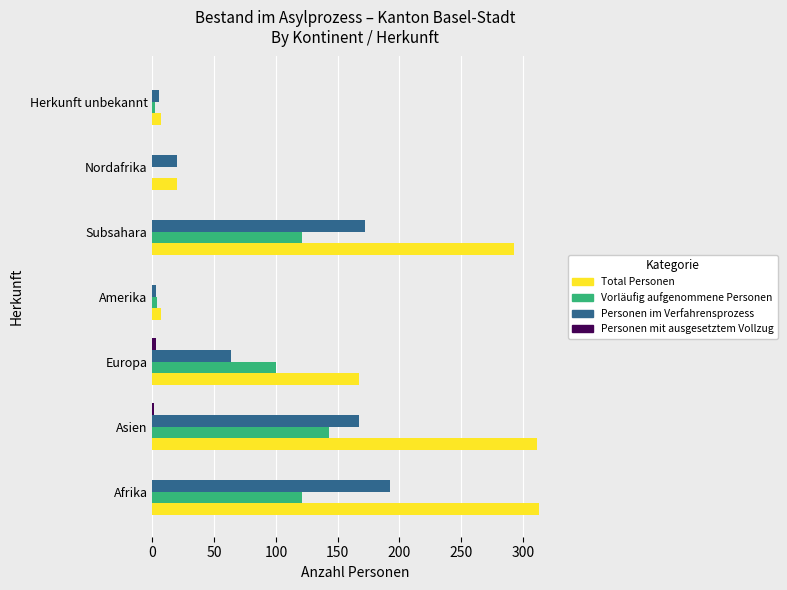

The Personen im Verfahrensprozess series shows 192 at Afrika. True or false?

True